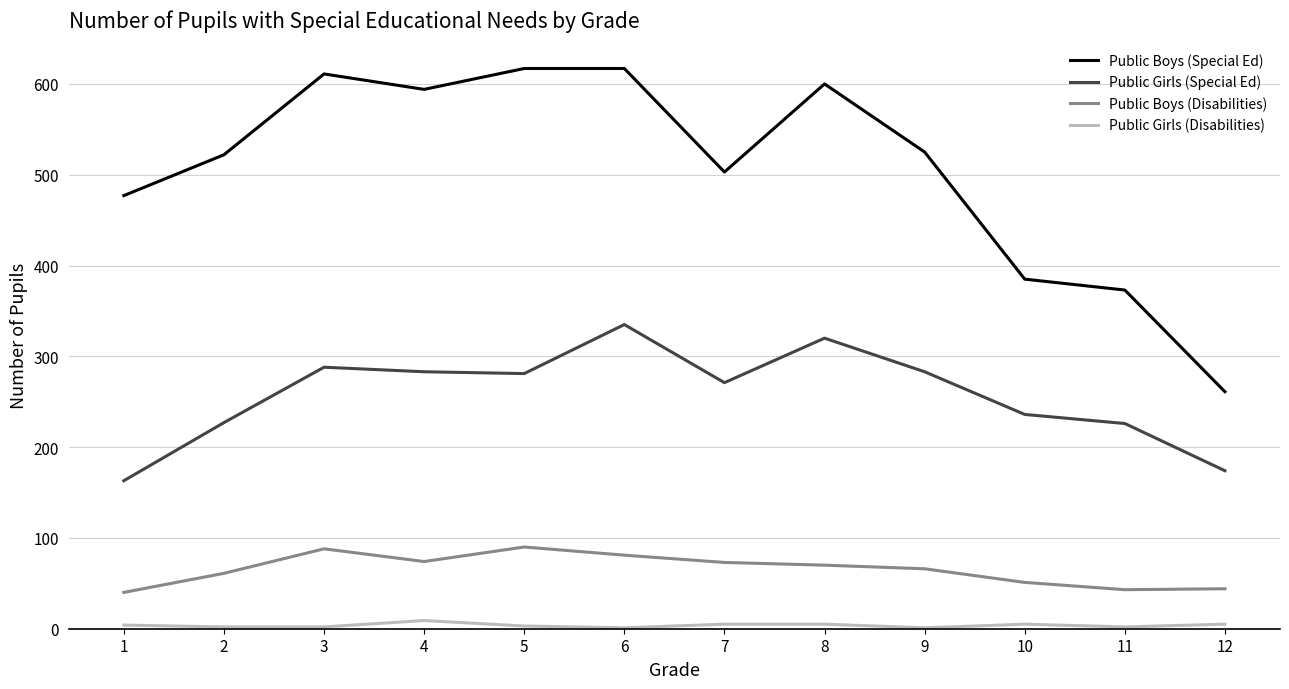

The Public Boys (Disabilities) series shows 27 at 2. True or false?

False